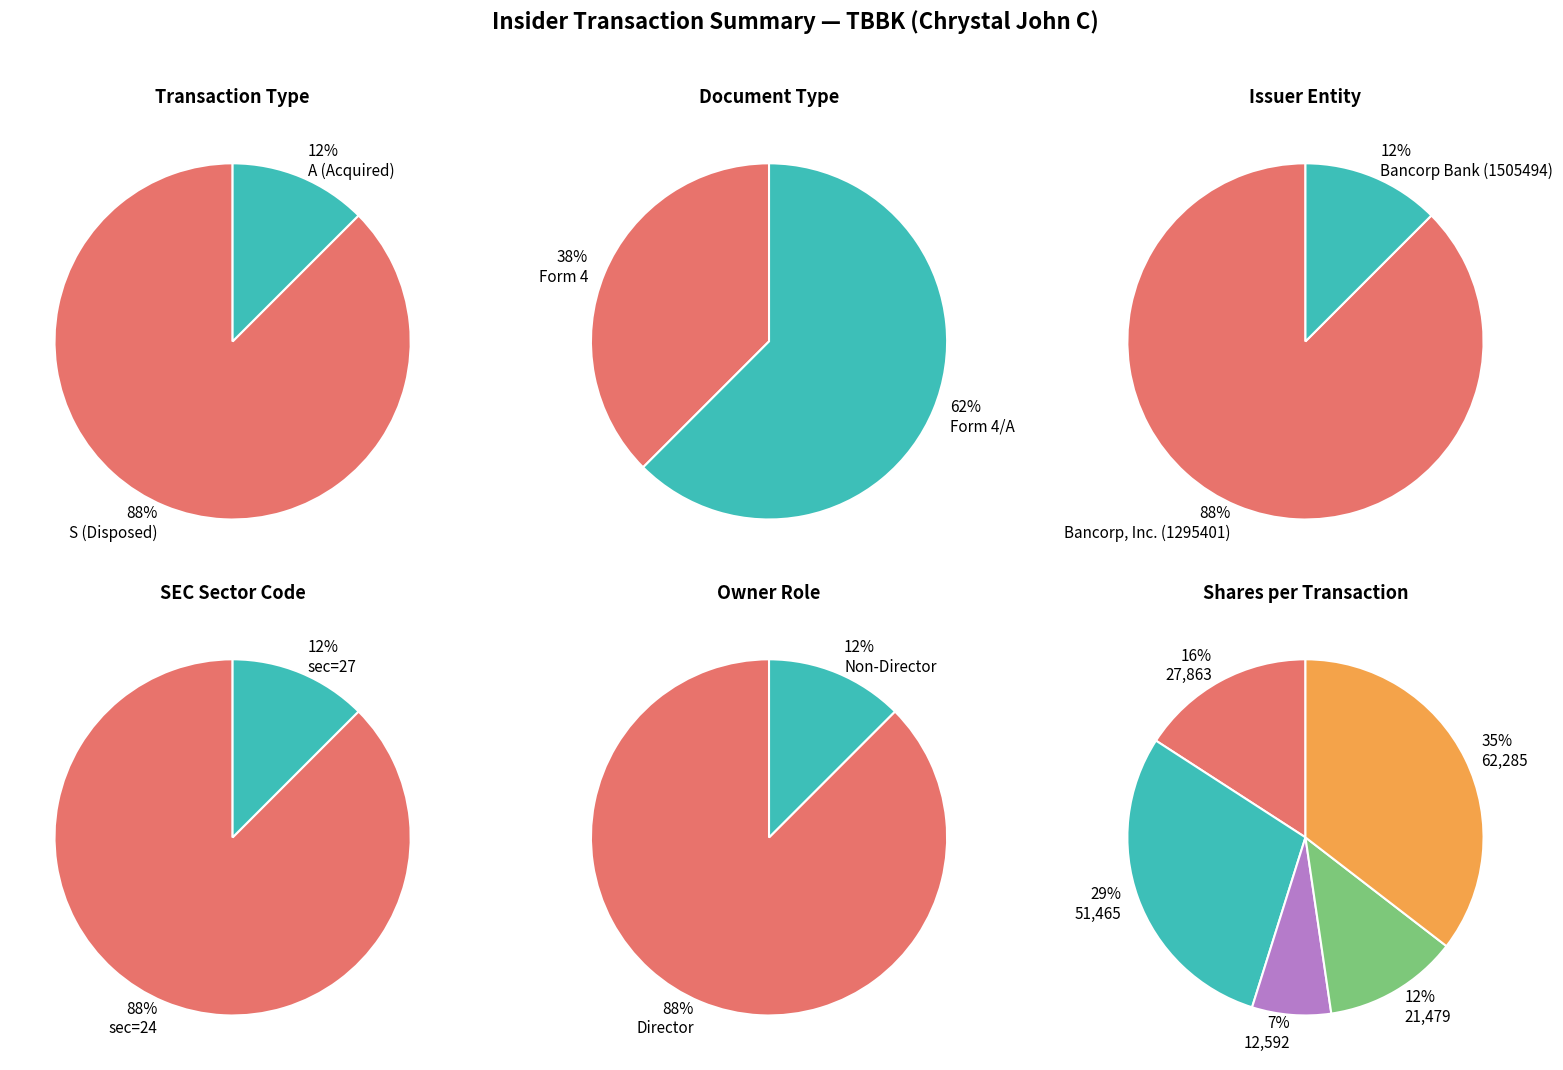

The 4 slice represents 7% of the pie. True or false?

True